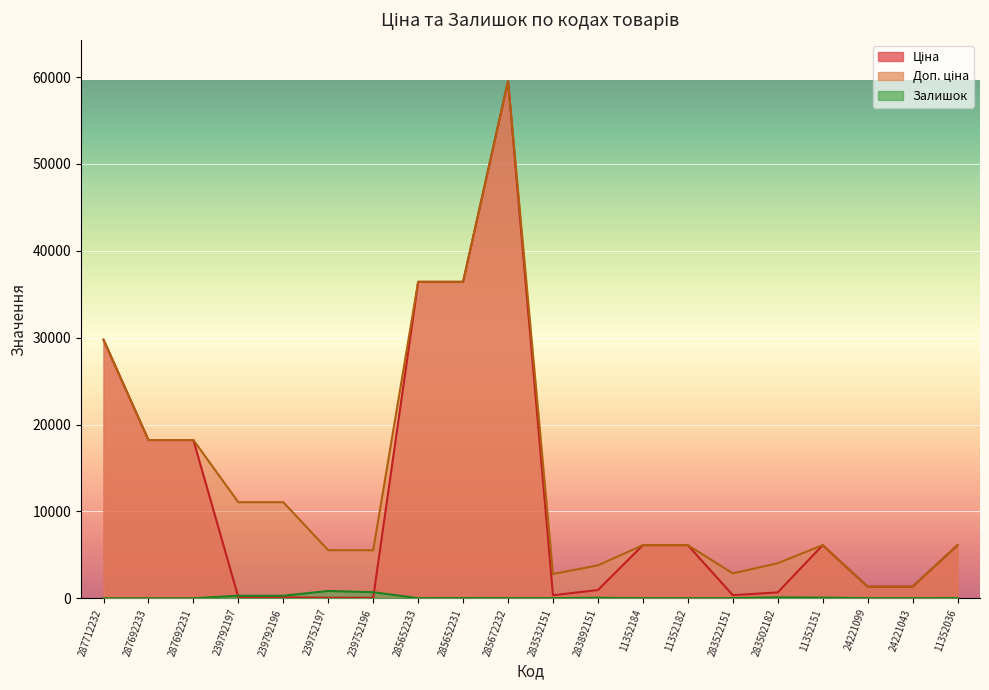

Between 239752196 and 283532151, which is larger?

283532151